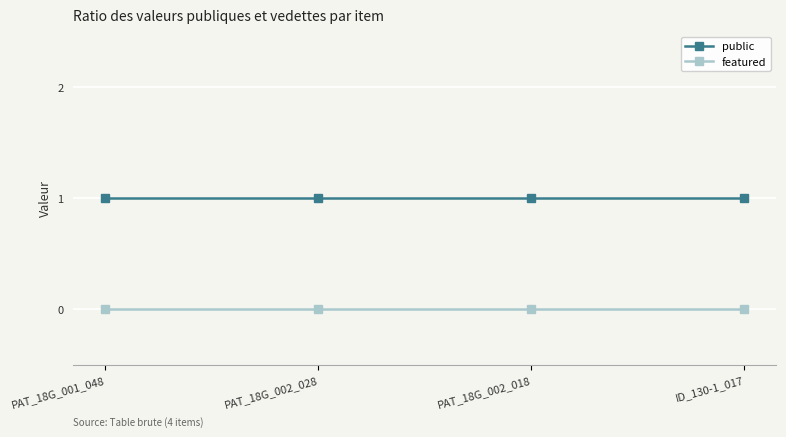

Rank the series by their maximum value, from highest to lowest.

public, featured